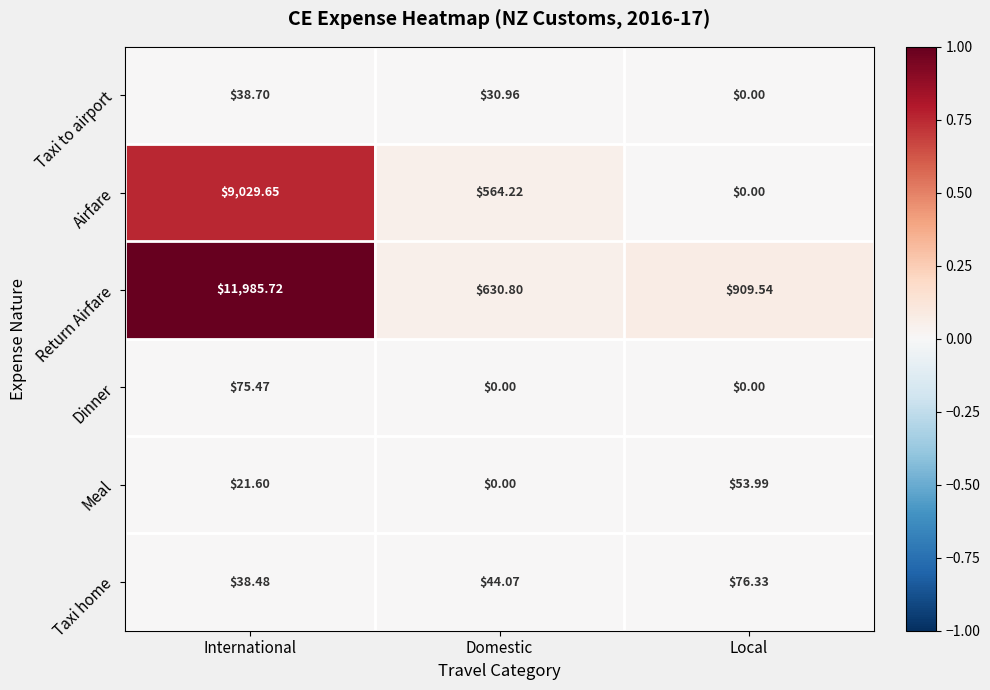

Which category has the lowest value in the Taxi home series?

International